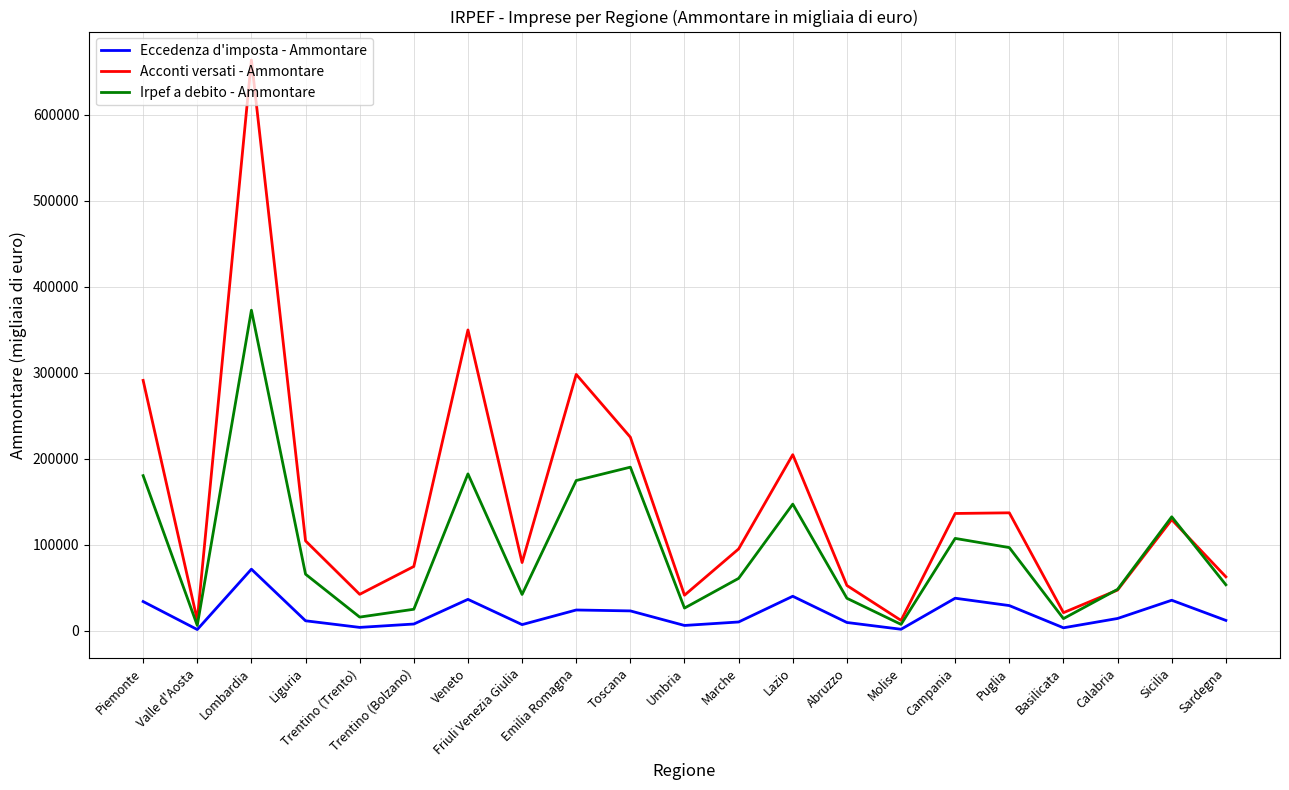

List the series in order of their overall mean, highest first.

Acconti versati - Ammontare, Irpef a debito - Ammontare, Eccedenza d'imposta - Ammontare